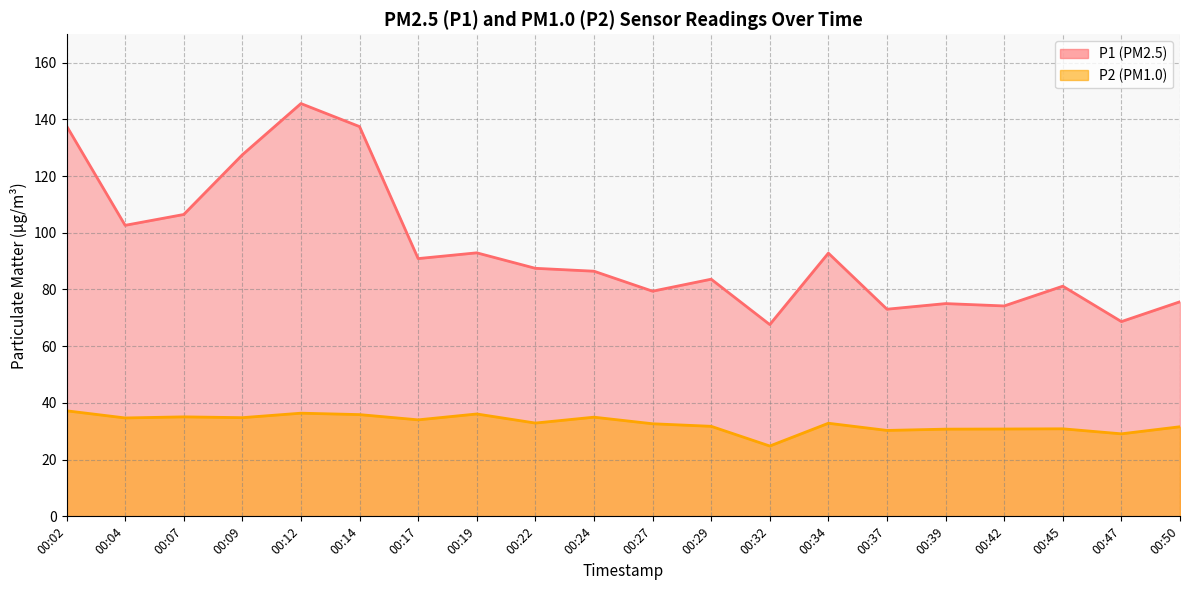

How many data points in P1 are above 87?

10